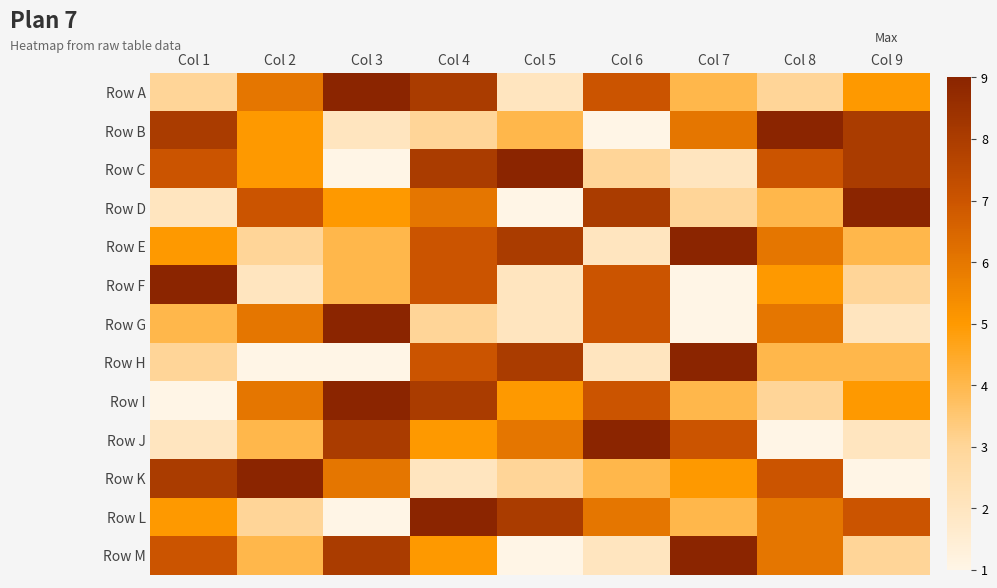

Which label corresponds to the smallest value in the chart?

Col 6